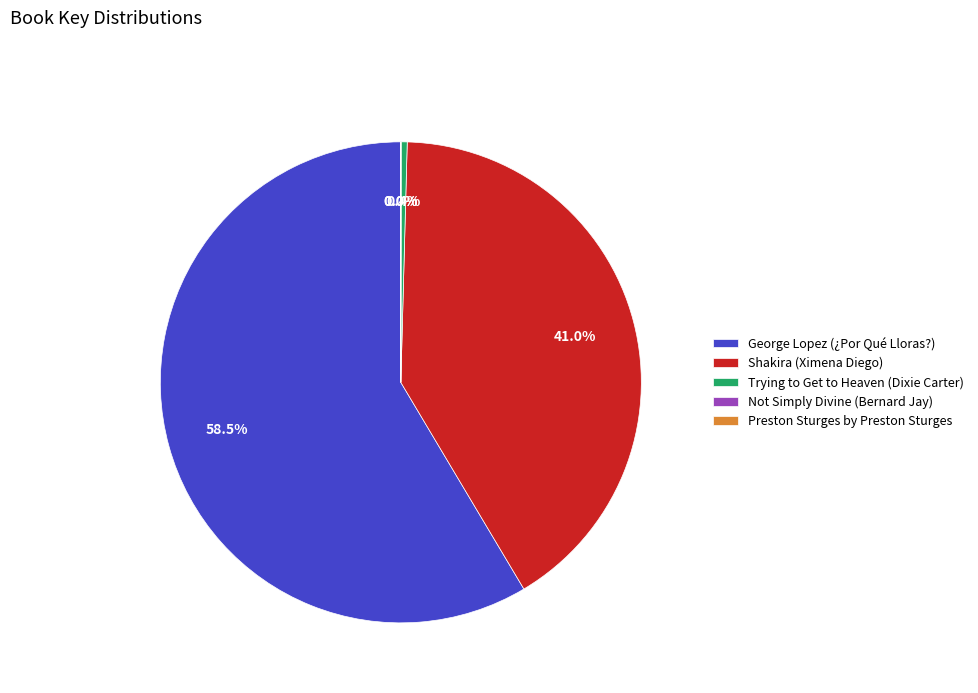

Which has a higher value, Trying to Get to Heaven (Dixie Carter) or George Lopez (¿Por Qué Lloras?)?

George Lopez (¿Por Qué Lloras?)